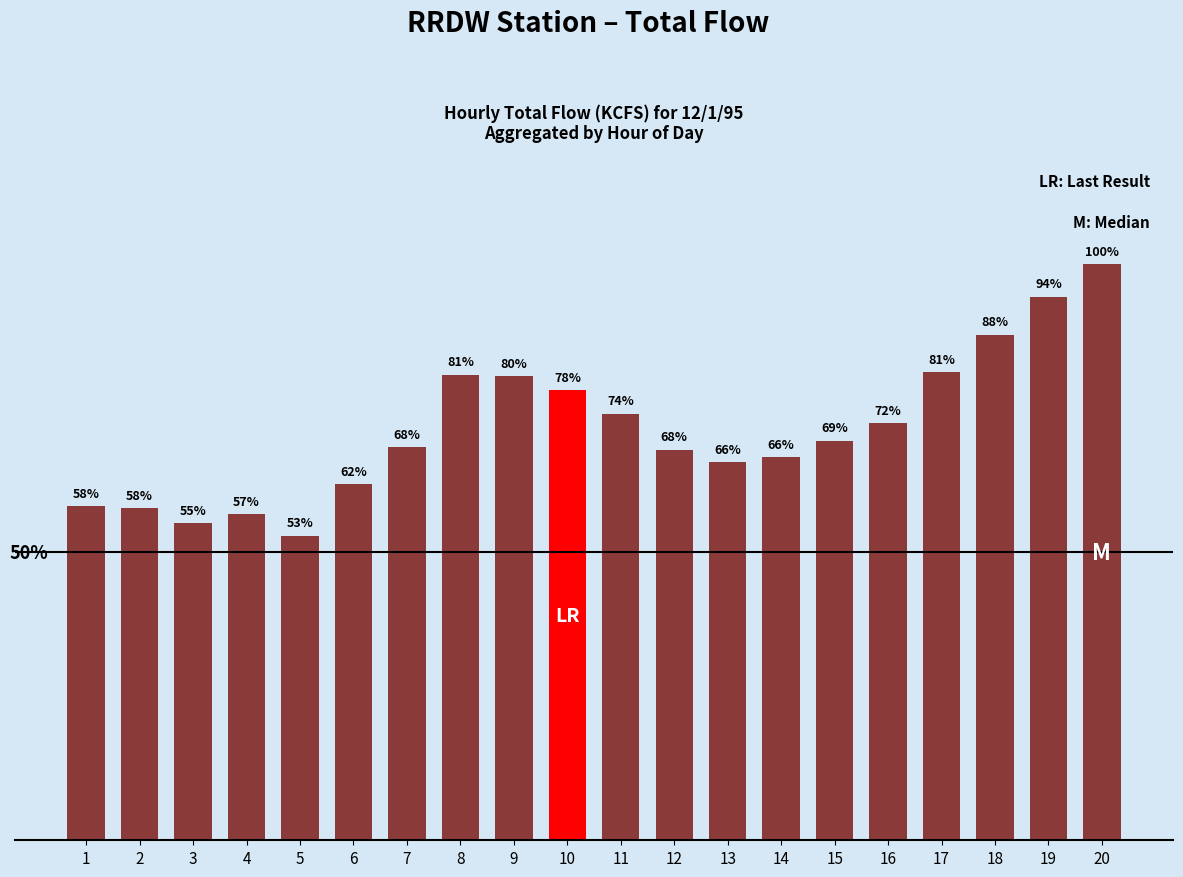

Are the bars horizontal?

No